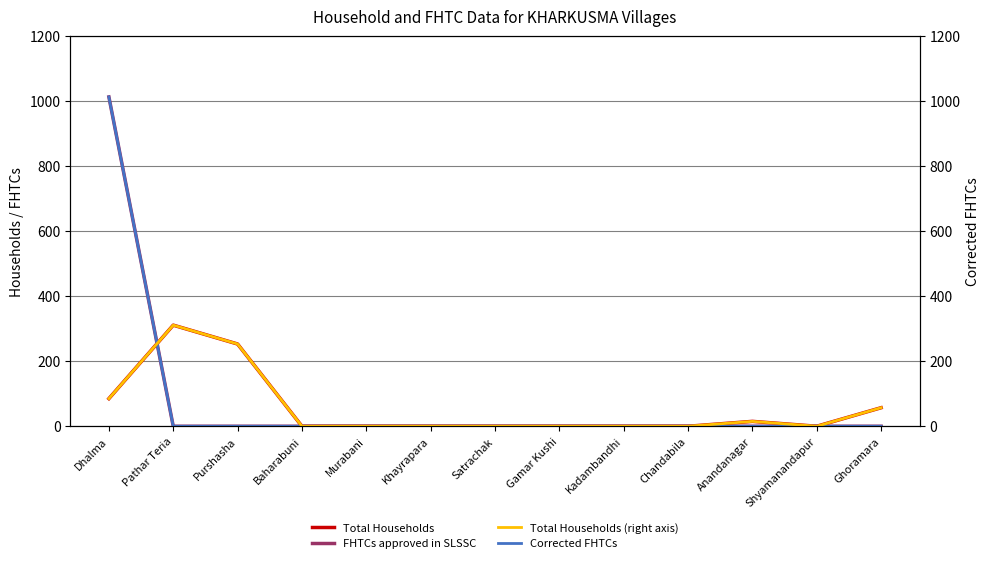

True or false: Total Households (right axis) and Total Households intersect in this chart.

False